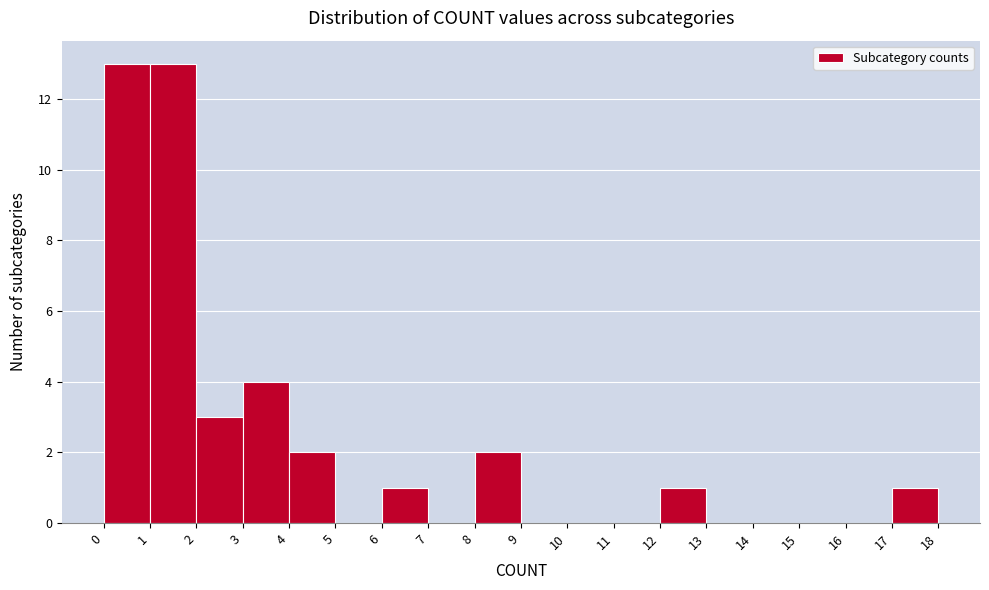

Reading left to right, transcribe this chart: for each bar, give the range it covers on the x-axis and its height. The values are not printed on the chart, so give them approximately, as read against the axis.

0 to 1: 13
1 to 2: 13
2 to 3: 3
3 to 4: 4
4 to 5: 2
5 to 6: 0
6 to 7: 1
7 to 8: 0
8 to 9: 2
9 to 10: 0
10 to 11: 0
11 to 12: 0
12 to 13: 1
13 to 14: 0
14 to 15: 0
15 to 16: 0
16 to 17: 0
17 to 18: 1